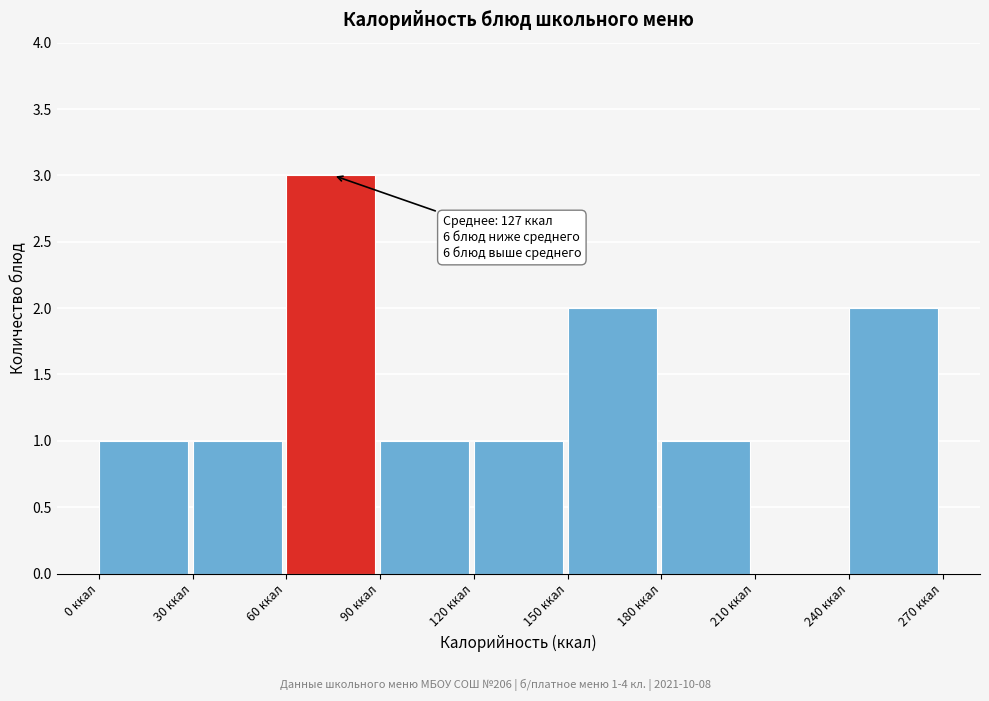

Over which range of the x-axis is the bar tallest?

60 to 90